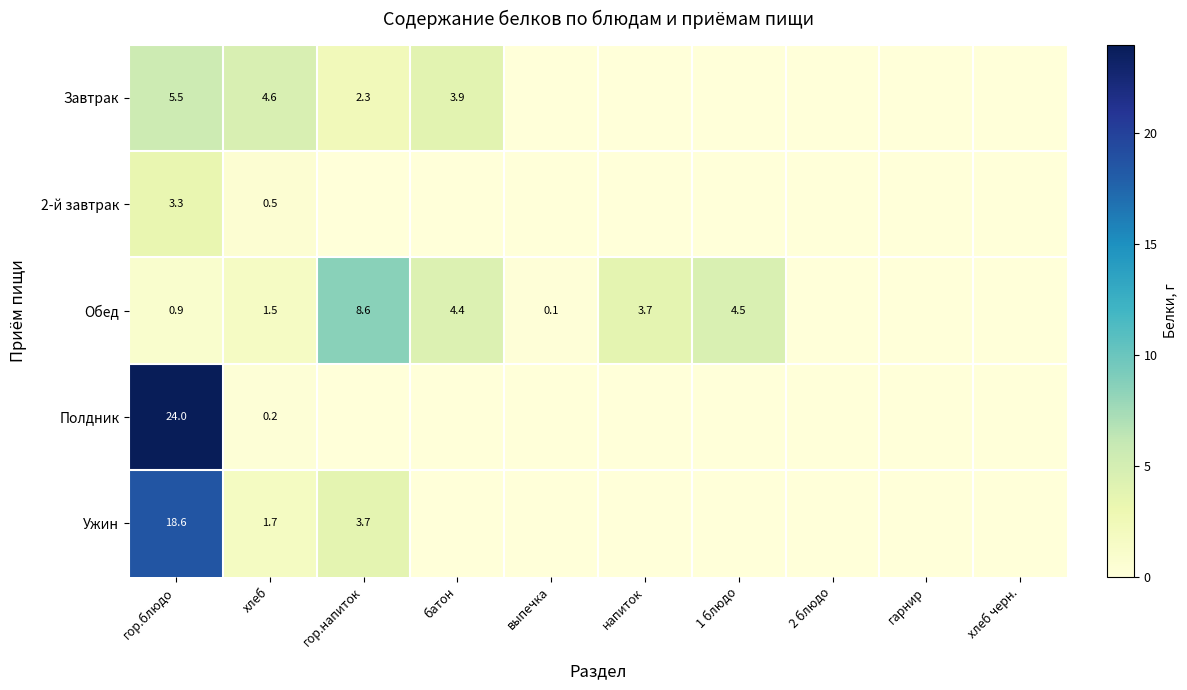

What is the difference between the highest and lowest values at выпечка?

0.1